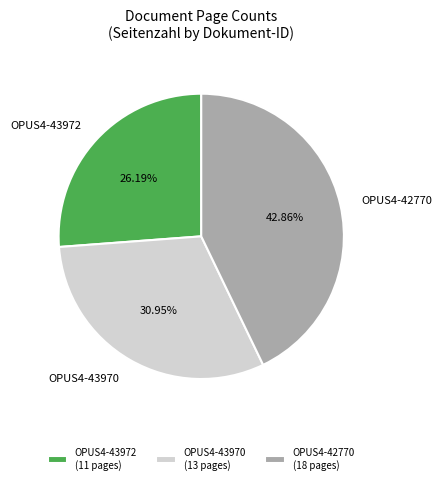

Does OPUS4-42770 account for over 50% of the chart?

No